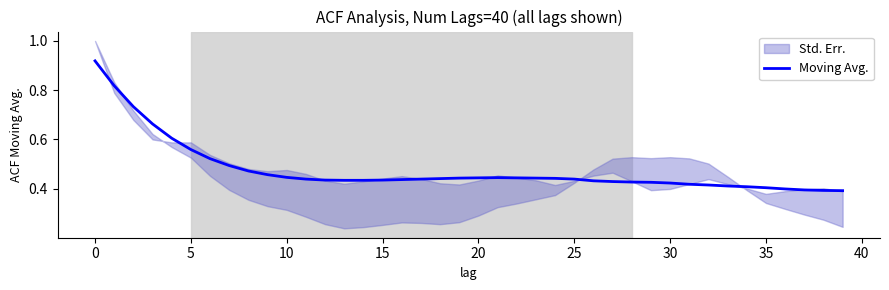

True or false: the data shows 0.4 at 30.

True